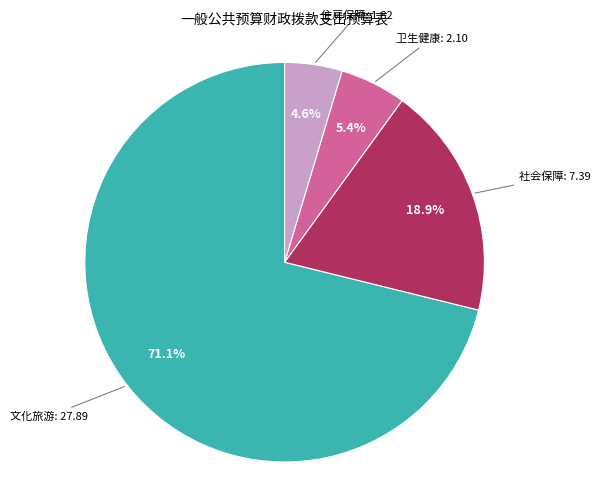

Is there any slice that represents more than half of the pie?

Yes